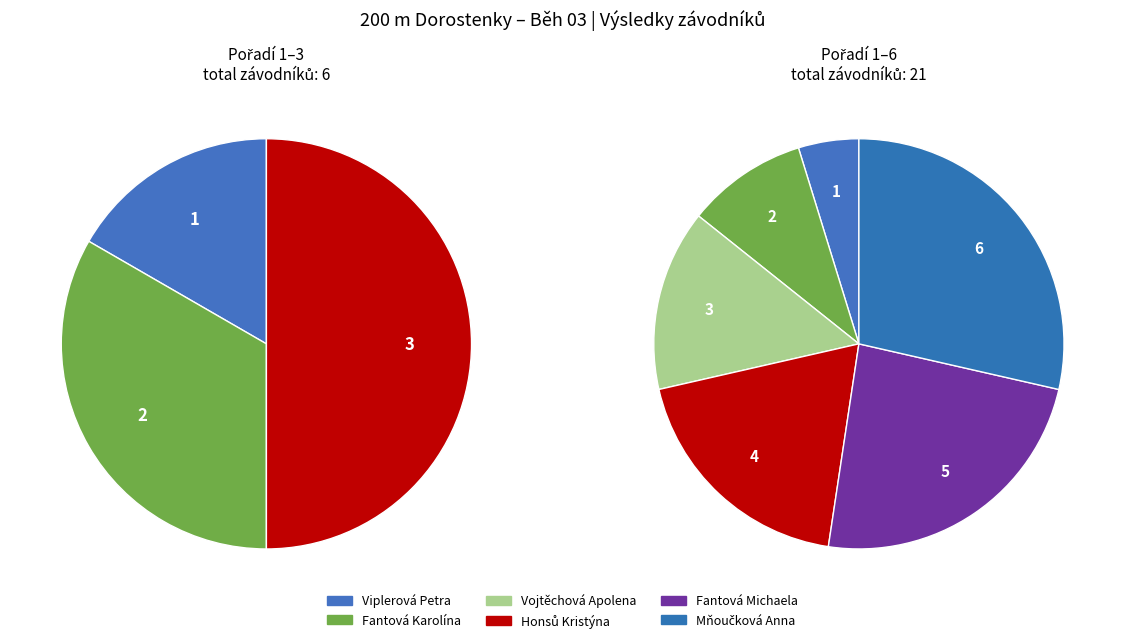

To the nearest percent, what portion does Viplerová Petra represent?

5%